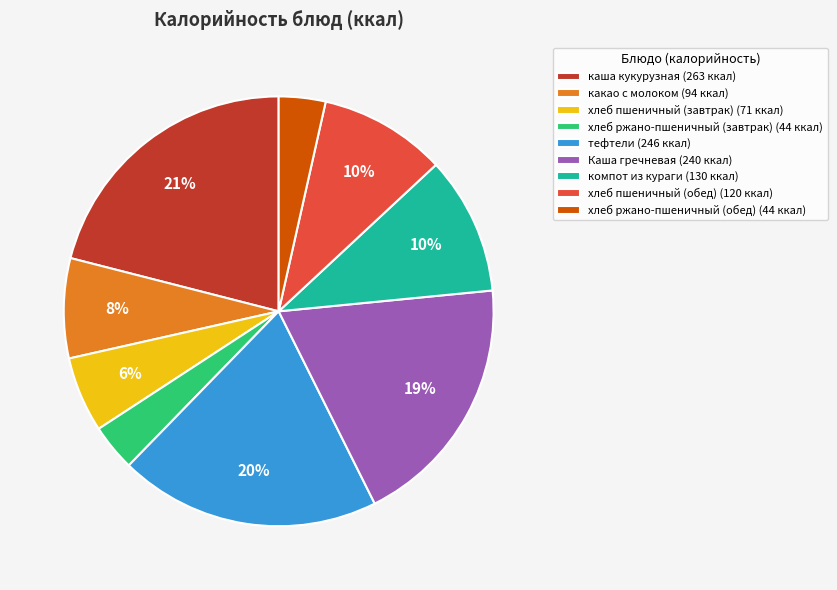

Which category has the biggest portion of the pie?

каша кукурузная